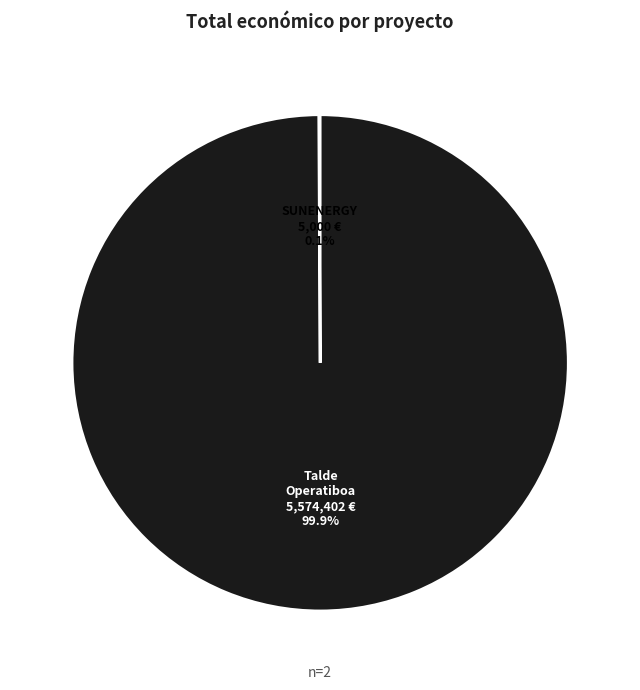

Does any single category account for the majority?

Yes